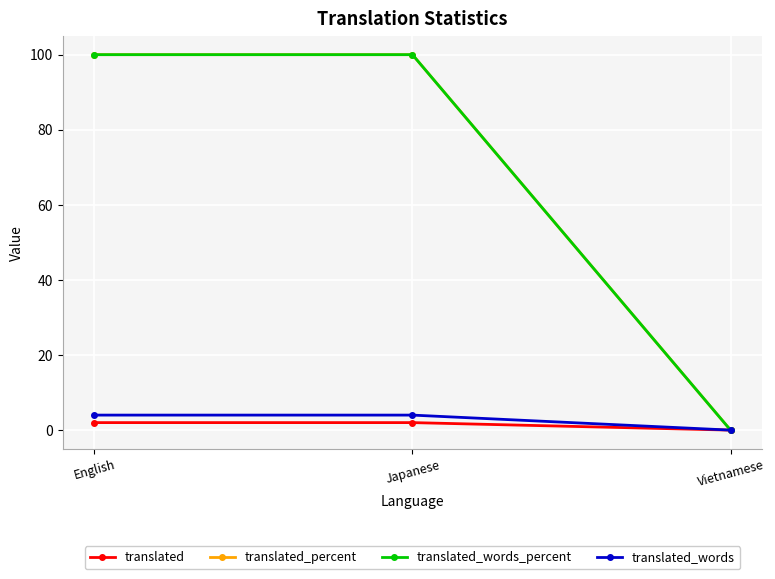

What is the total value across all series at English?

206